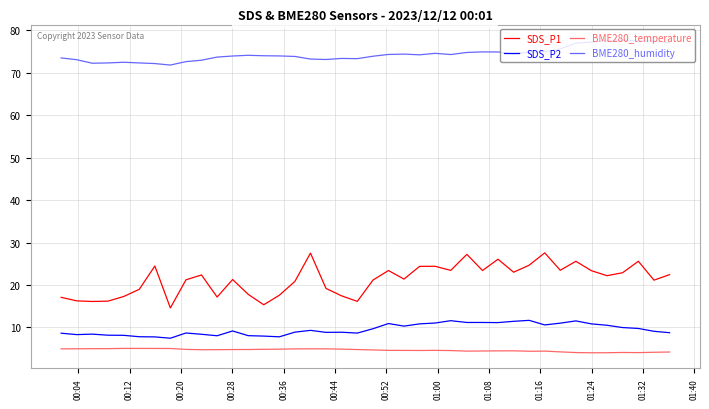

List the series in order of their peak value, highest first.

BME280_humidity, SDS_P1, SDS_P2, BME280_temperature